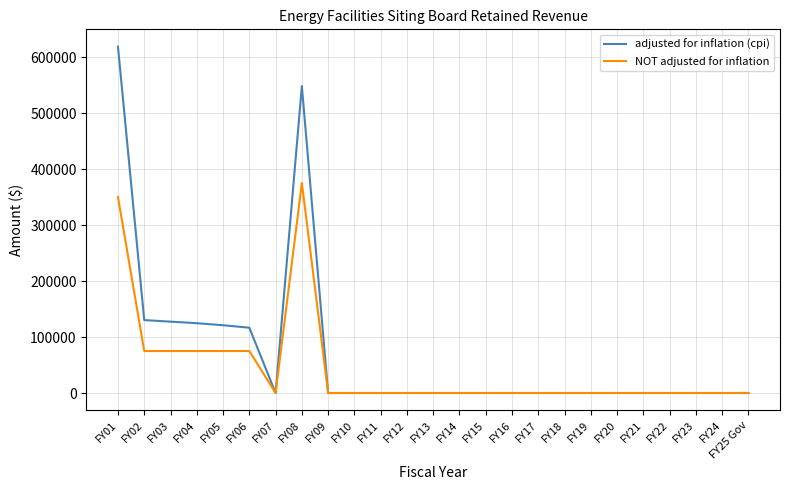

Is the value of adjusted for inflation (cpi) at FY18 greater than the value of NOT adjusted for inflation at FY05?

No